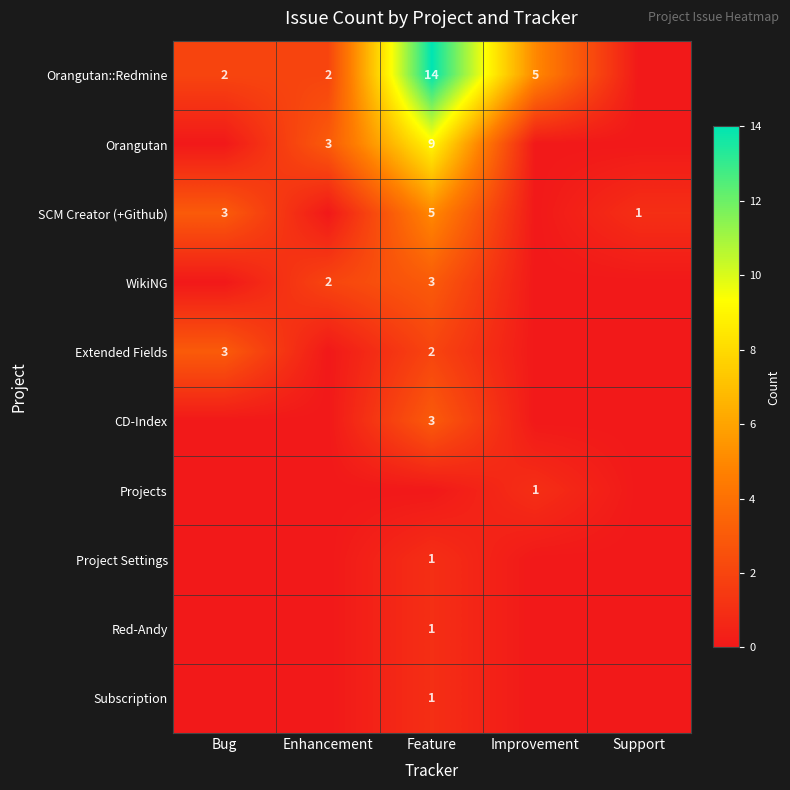

The value of SCM Creator (+Github) at Feature is 1. True or false?

False